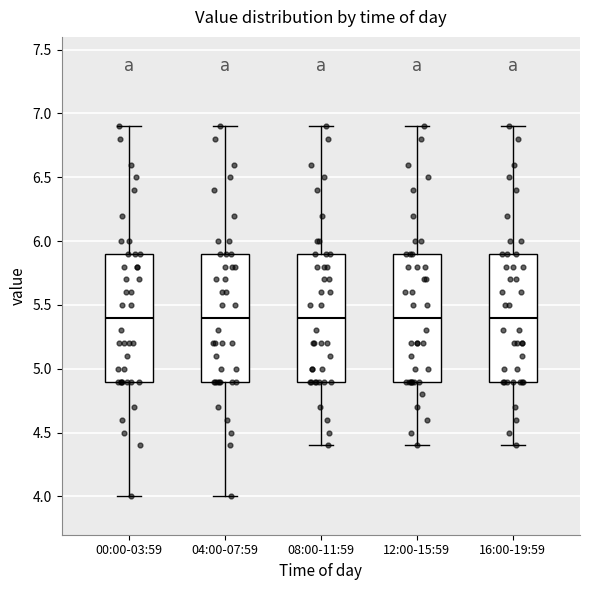

Reading left to right, read every box against the y-axis: the position of its median line, the range the box covers, and the ends of its whiskers. The values are not printed on the chart, so give them approximately, as read against the axis.

00:00-03:59: median 5.4, box 4.9 to 5.9, whiskers 4.0 to 6.9
04:00-07:59: median 5.4, box 4.9 to 5.9, whiskers 4.0 to 6.9
08:00-11:59: median 5.4, box 4.9 to 5.9, whiskers 4.4 to 6.9
12:00-15:59: median 5.4, box 4.9 to 5.9, whiskers 4.4 to 6.9
16:00-19:59: median 5.4, box 4.9 to 5.9, whiskers 4.4 to 6.9